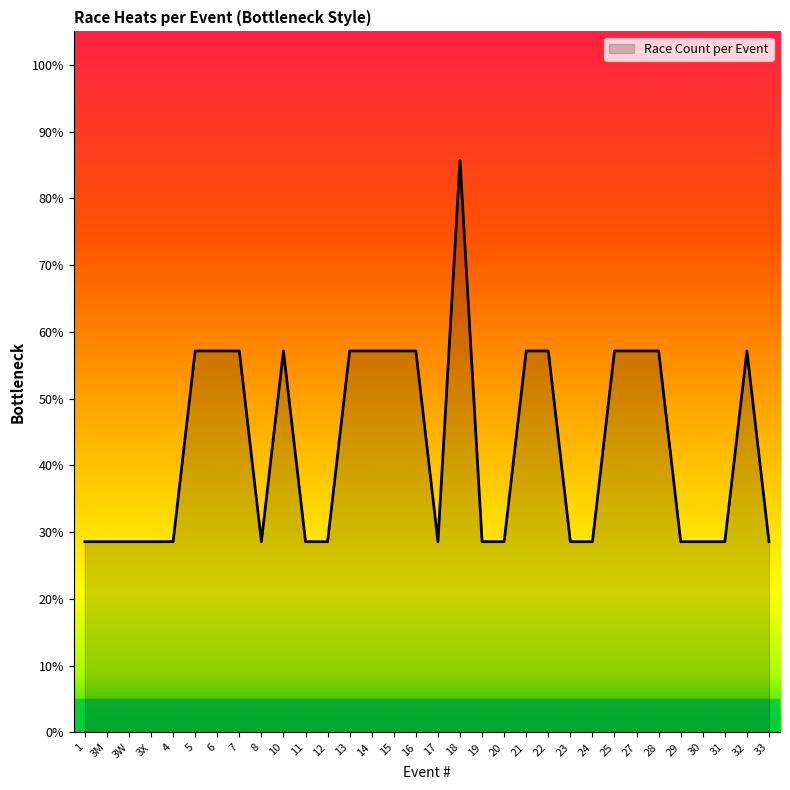

What is the average value?

42.9